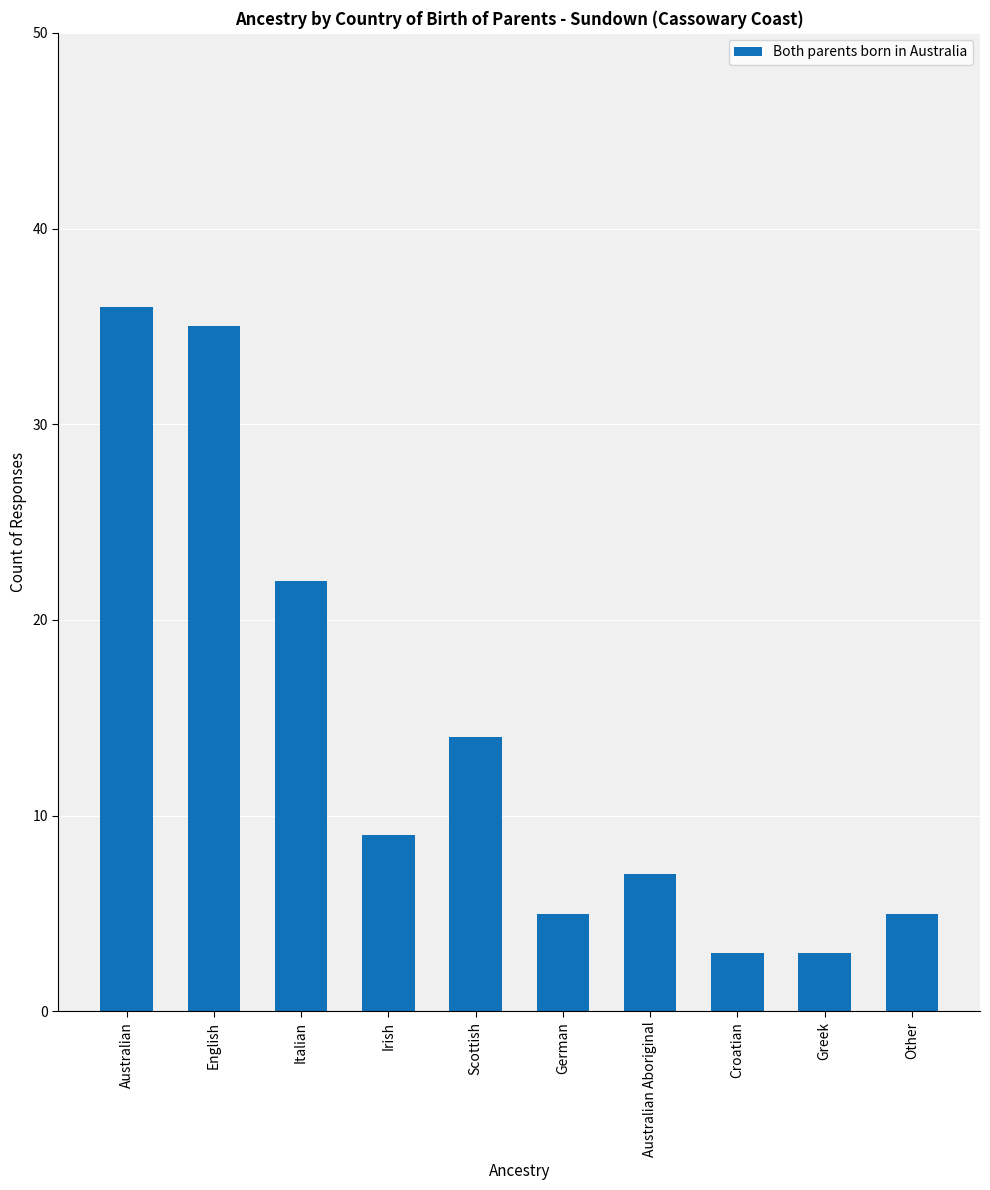

What is the approximate value at Italian, to the nearest 5?

20